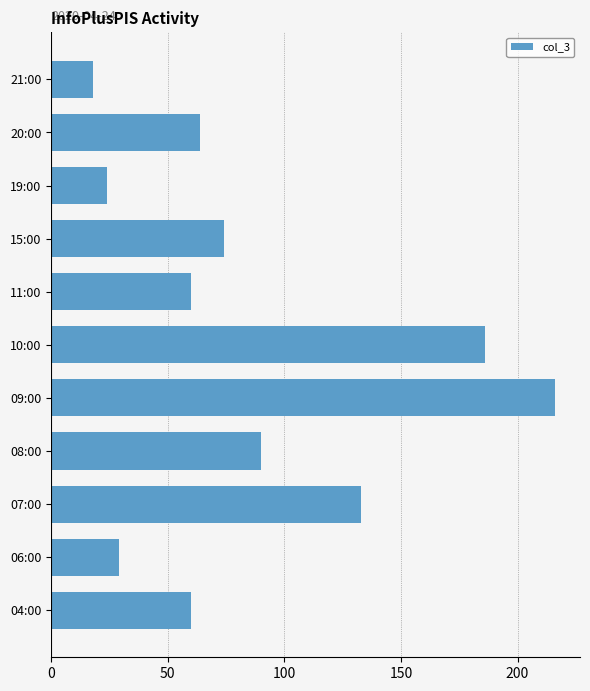

Between 07:00 and 11:00, which is larger?

07:00